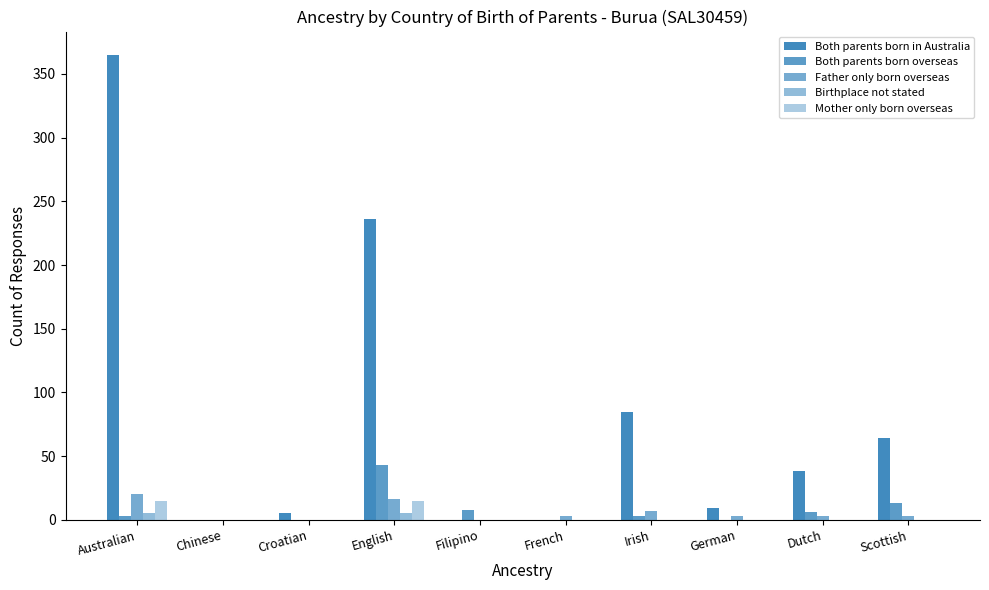

How many groups of bars are there?

10